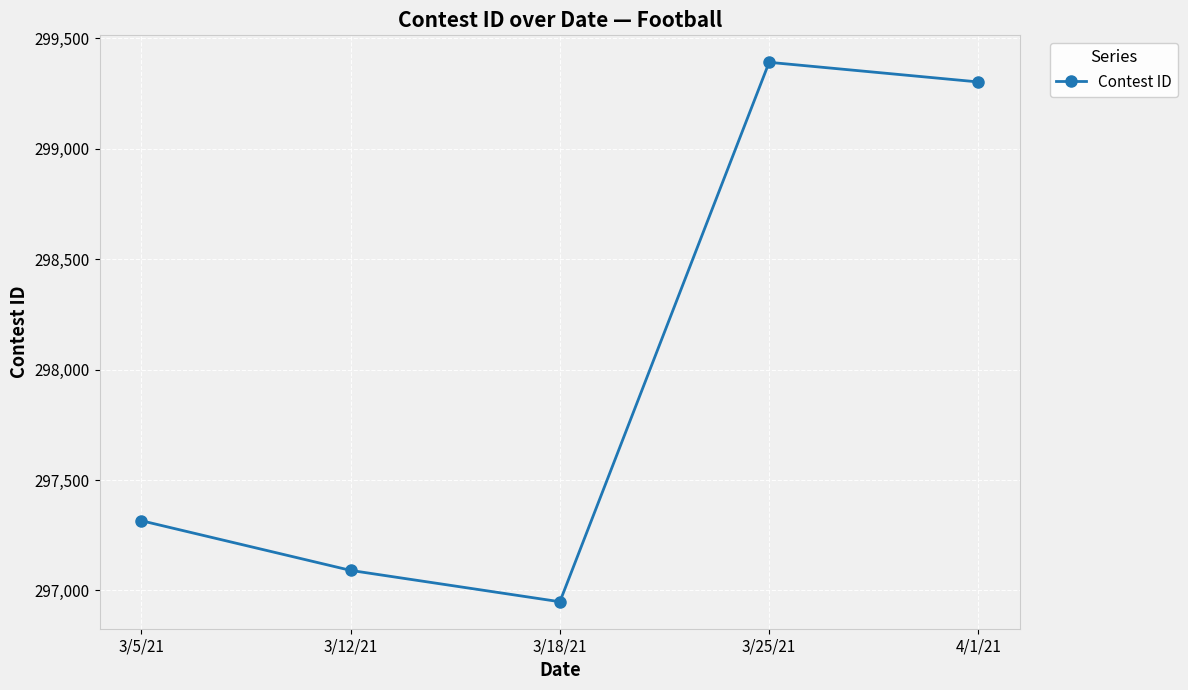

What is the change in value from 3/5/21 to 4/1/21?

+1987